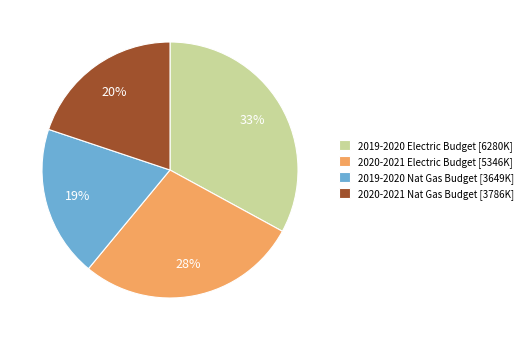

Is it true that 2020-2021 Nat Gas Budget [3786K] is 20% of the pie?

True